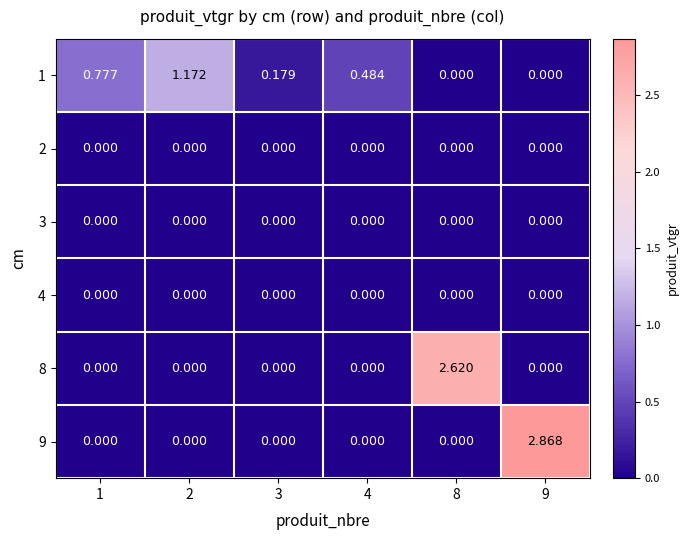

Is the value of 8 at 8 greater than the value of 9 at 1?

Yes